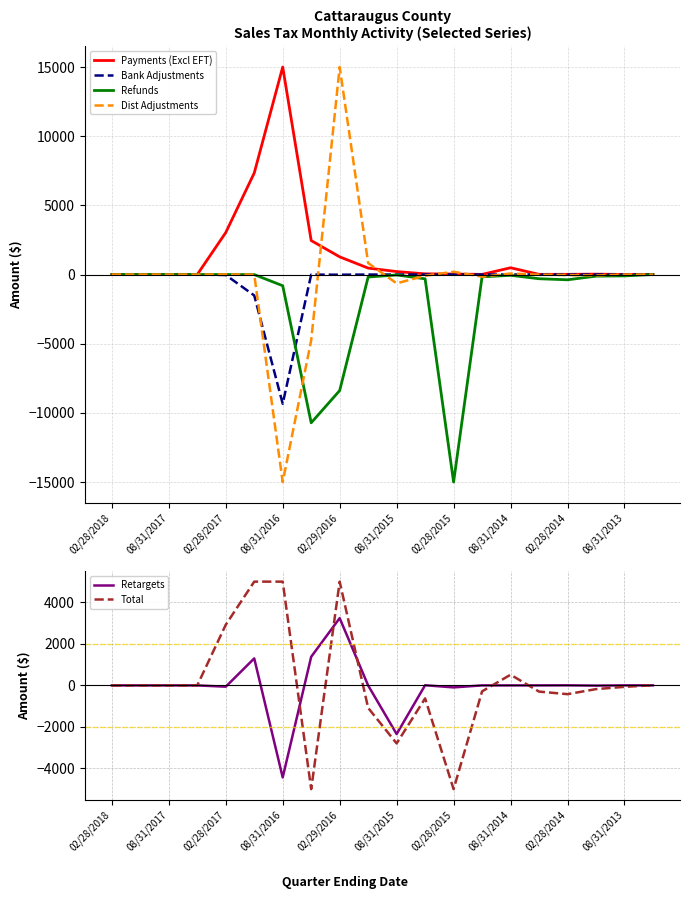

Which category has the lowest value in the Dist Adjustments series?

08/31/2016